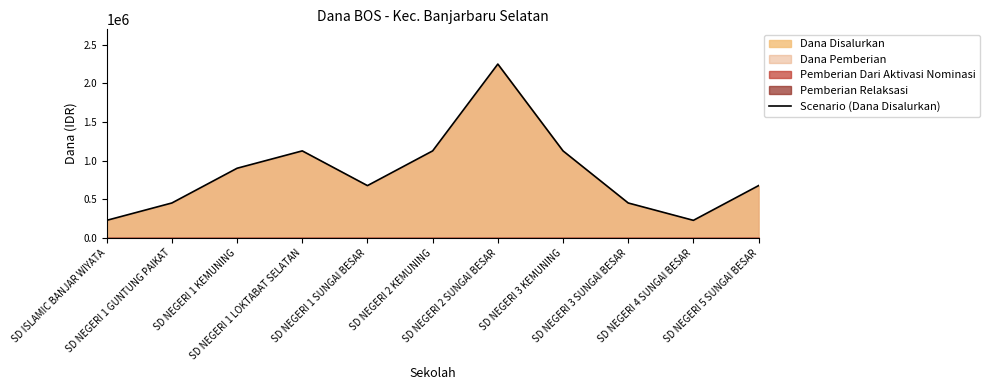

How many lines are shown in the chart?

1